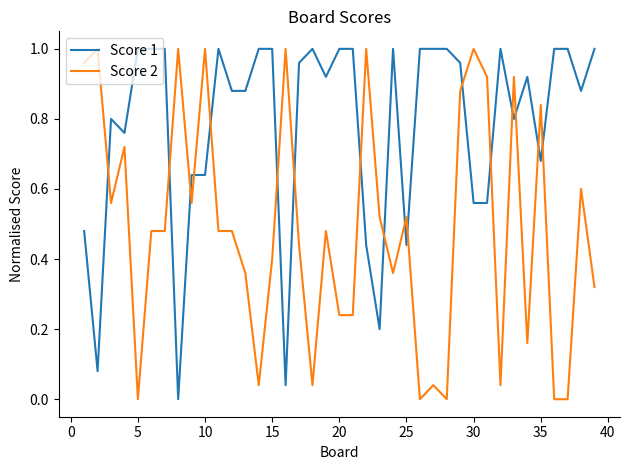

List the series in order of their overall mean, highest first.

Score 1, Score 2